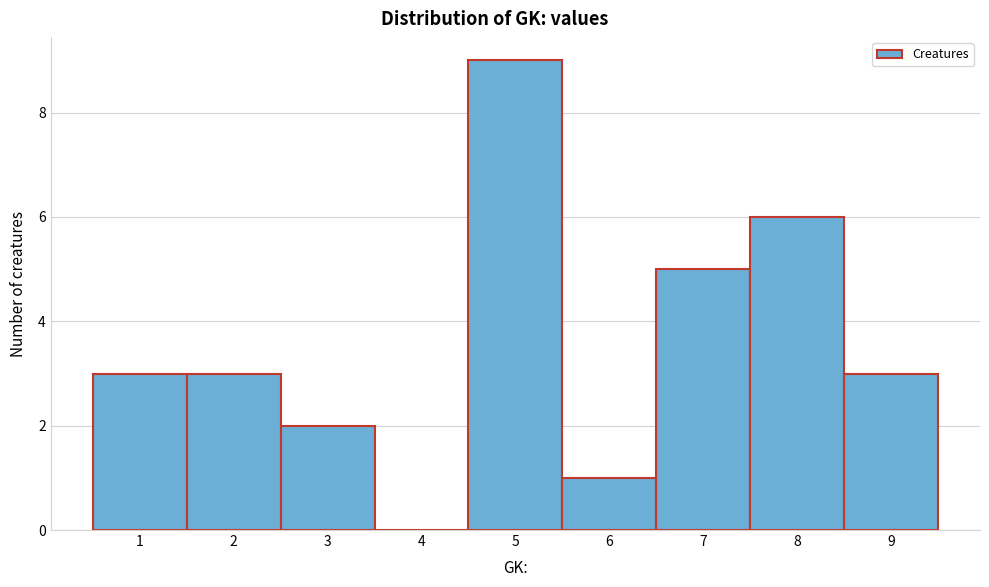

How tall is the bar that spans 2.5 to 3.5 on the x-axis? The values are not printed on the chart, so give them approximately, as read against the axis.

2